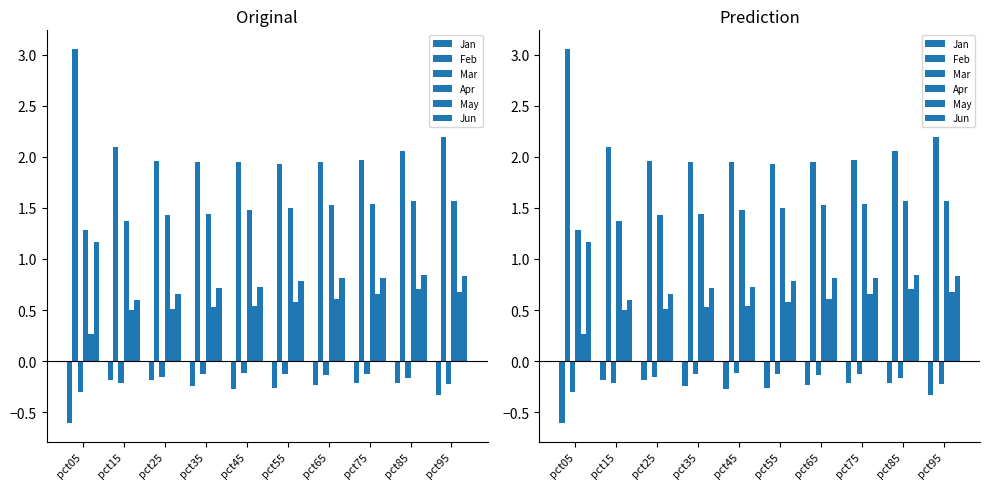

How many groups of bars are there?

10